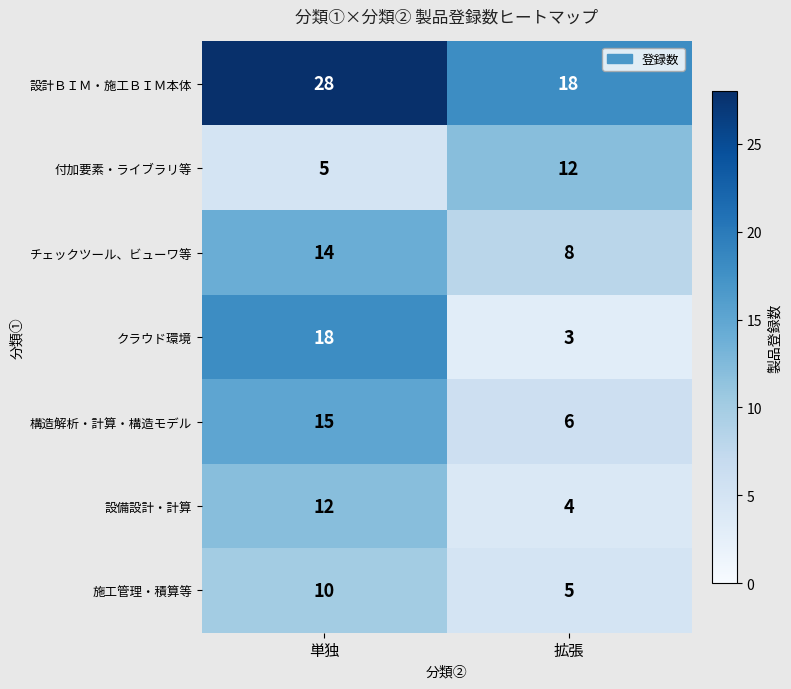

How many distinct data groups are displayed?

7